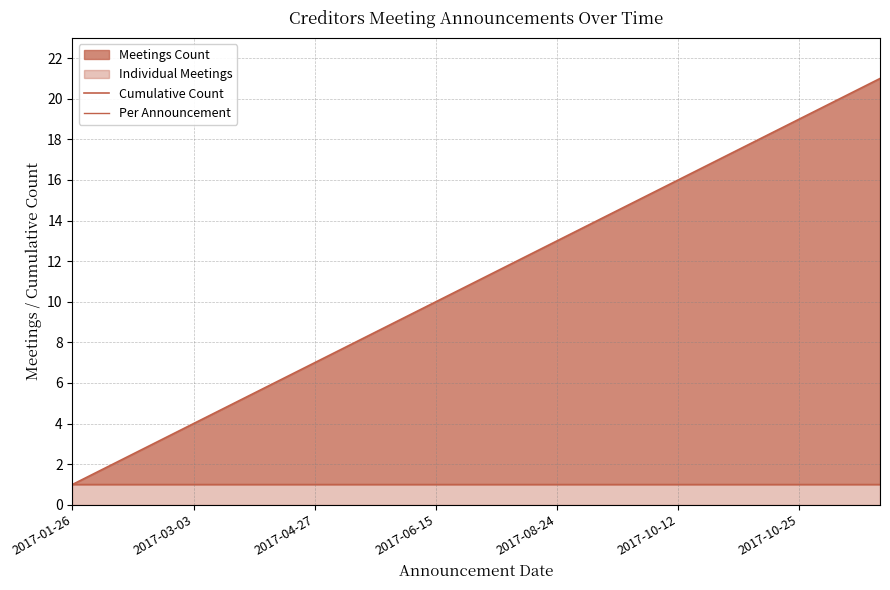

What is the approximate value of Cumulative Count at 2017-10-12, to the nearest 5?

15